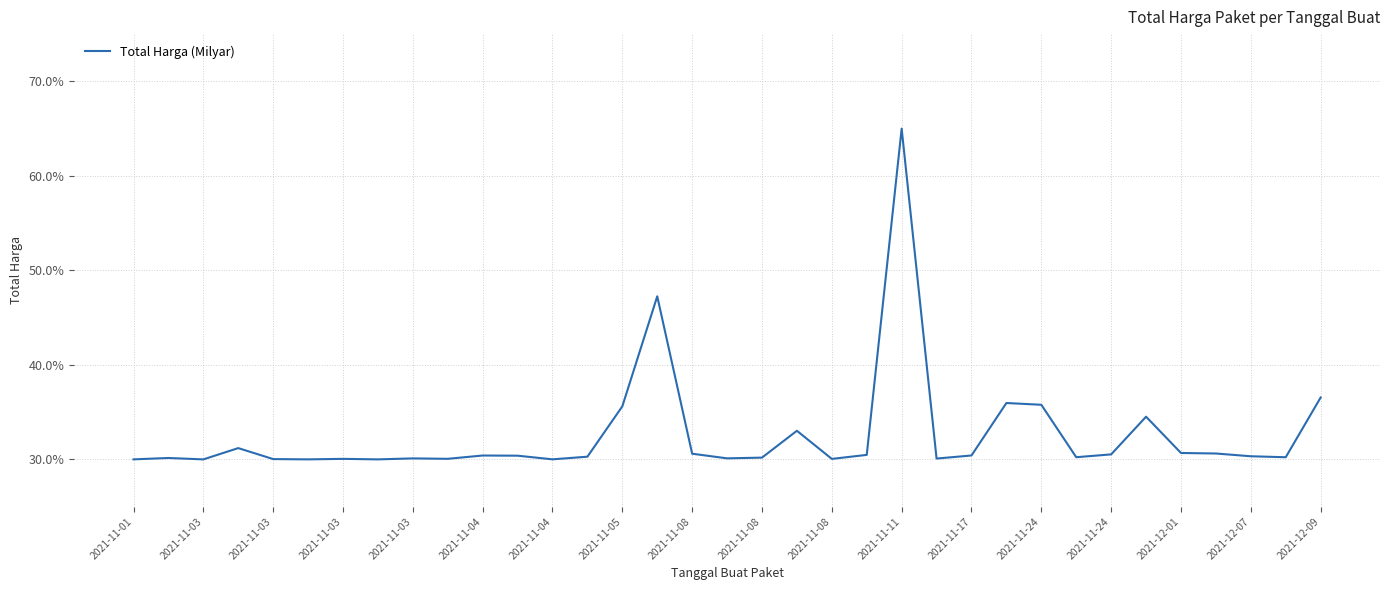

What is the maximum value shown in the chart?

65.0